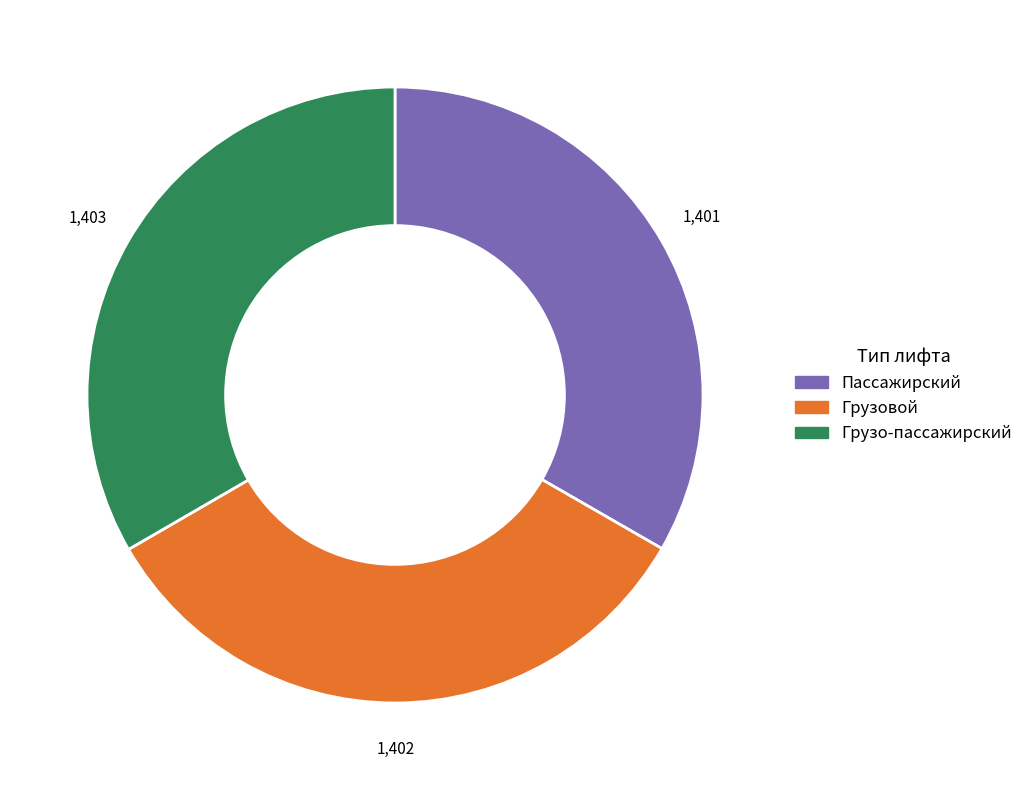

How many slices are in this pie chart?

3